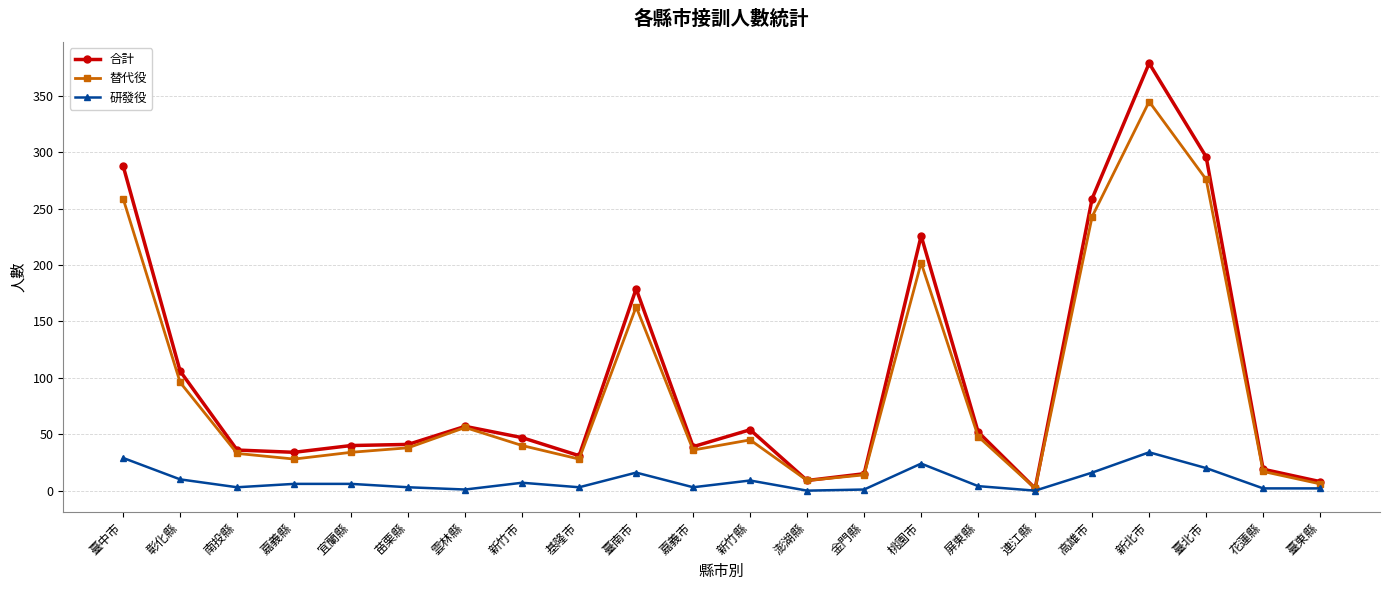

List the series in order of their peak value, lowest first.

研發役, 替代役, 合計